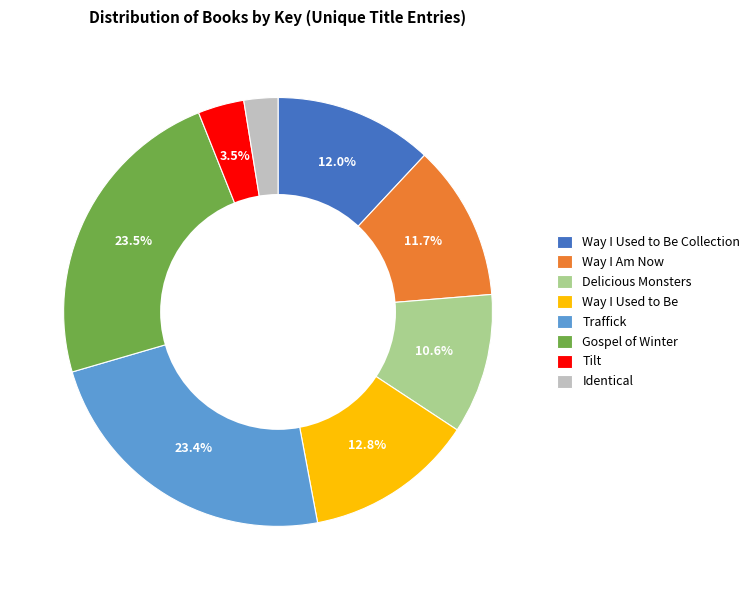

To the nearest percent, what percentage of the pie is Delicious Monsters?

11%